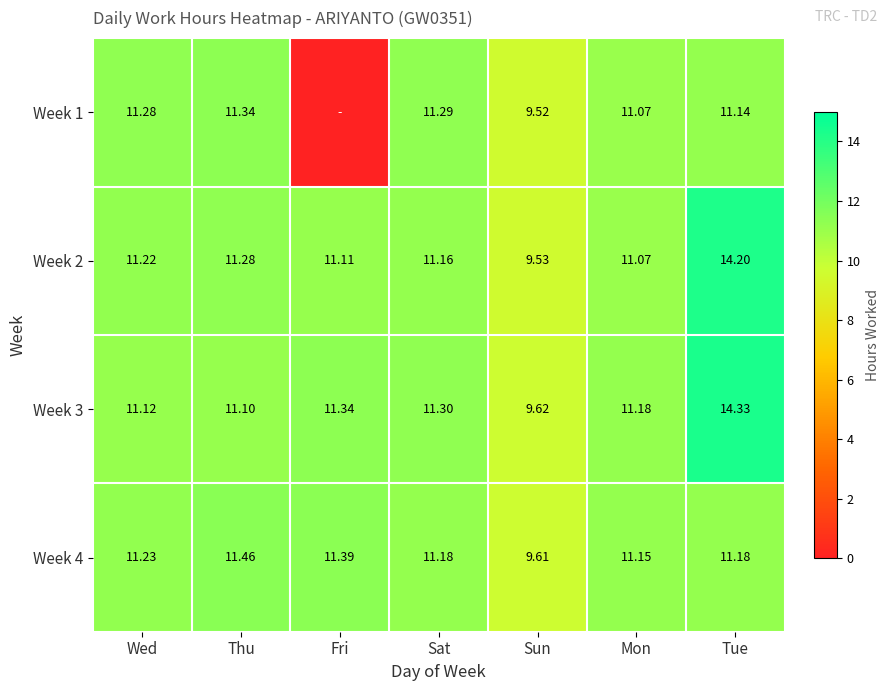

At which category is the sum across all series the highest?

Tue